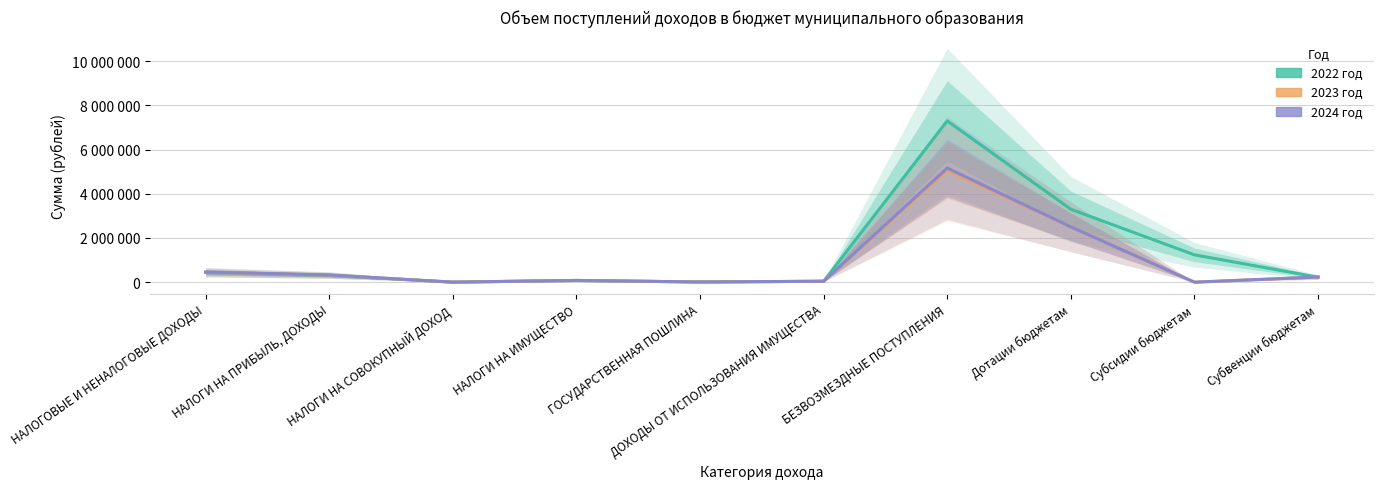

What is the difference between the 2024 год values at НАЛОГОВЫЕ И НЕНАЛОГОВЫЕ ДОХОДЫ and НАЛОГИ НА СОВОКУПНЫЙ ДОХОД?

458700